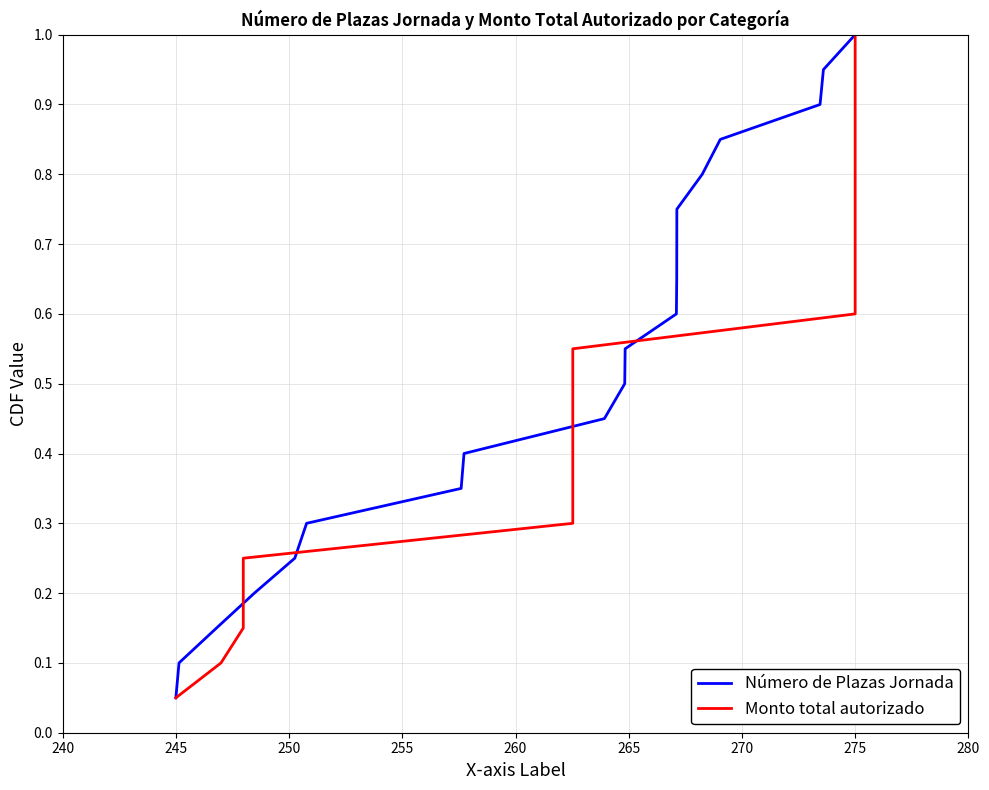

How many lines are shown in the chart?

2